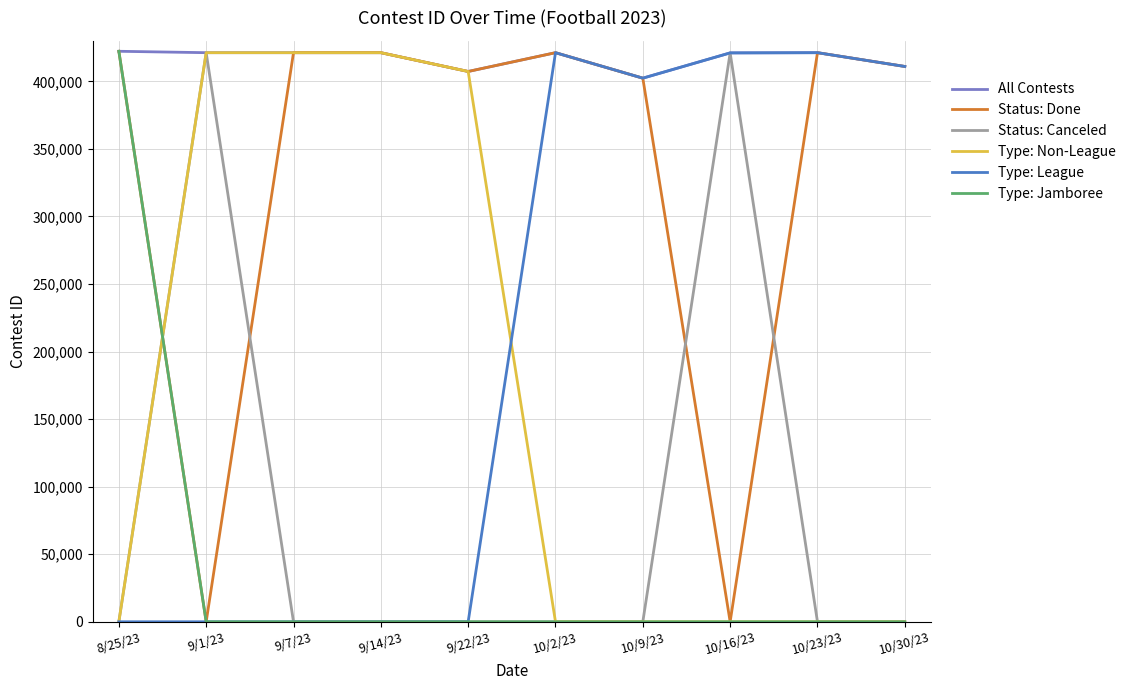

Is it true that Type: Non-League equals 0 at 10/2/23?

True